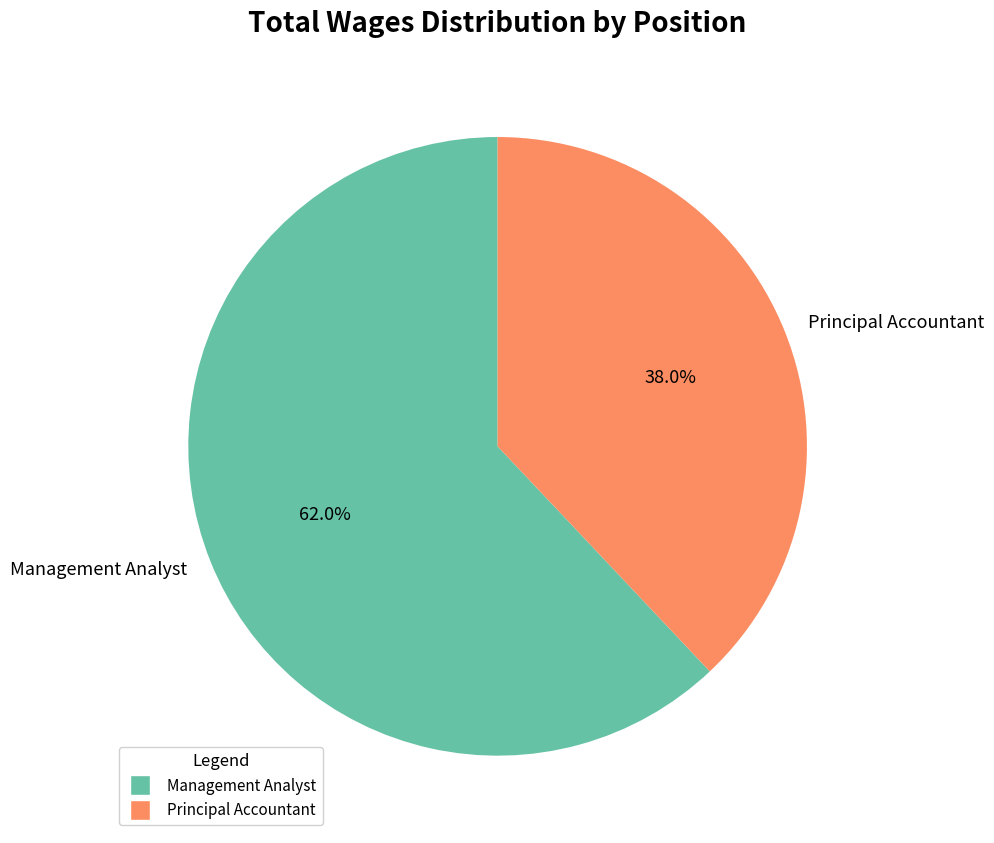

True or false: Management Analyst accounts for 62% of the total.

True